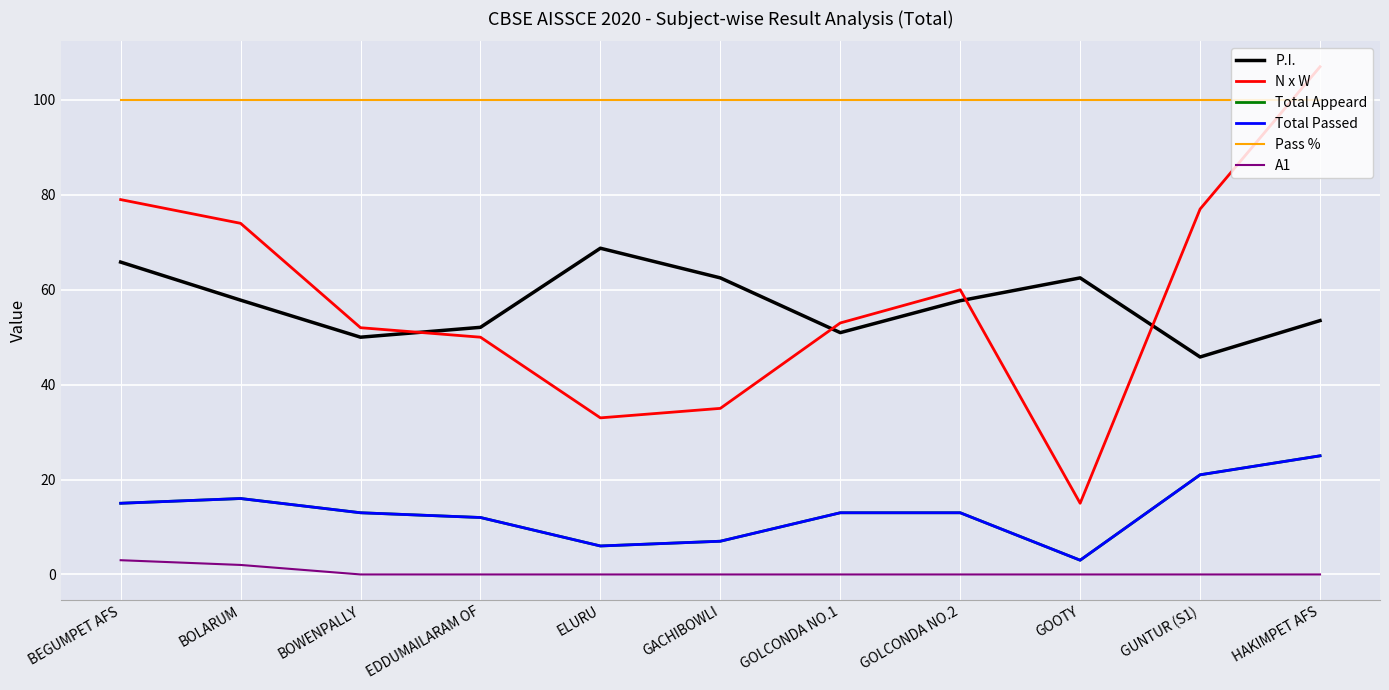

True or false: Total Appeard has a value of 6.0 at HAKIMPET AFS.

False